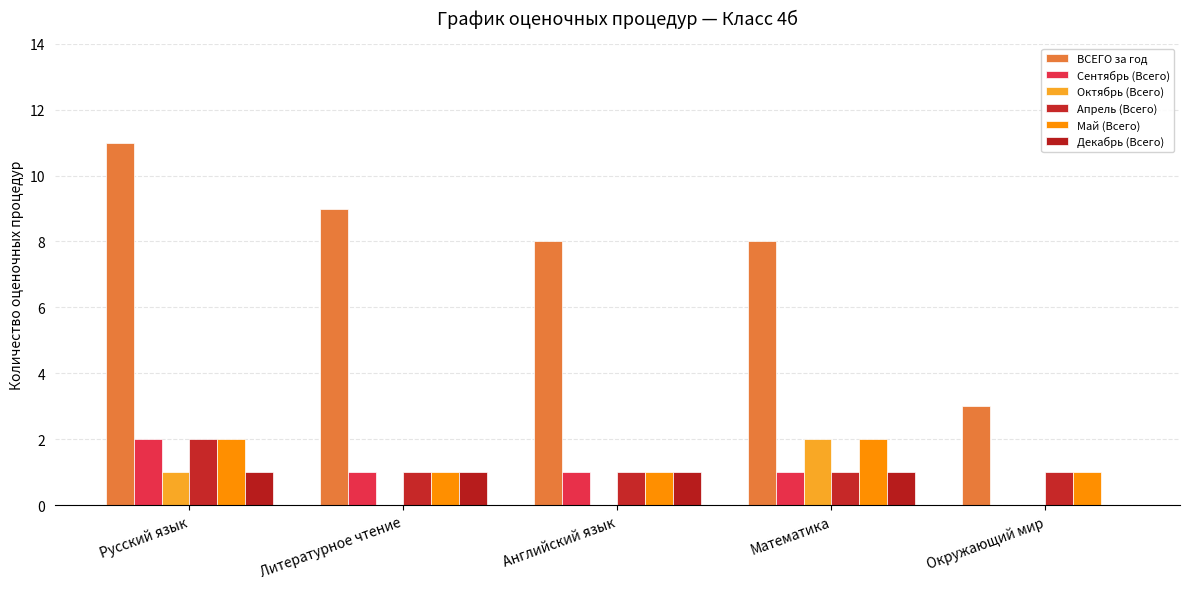

What are all the series names shown in the legend?

ВСЕГО за год, Сентябрь (Всего), Октябрь (Всего), Апрель (Всего), Май (Всего), Декабрь (Всего)